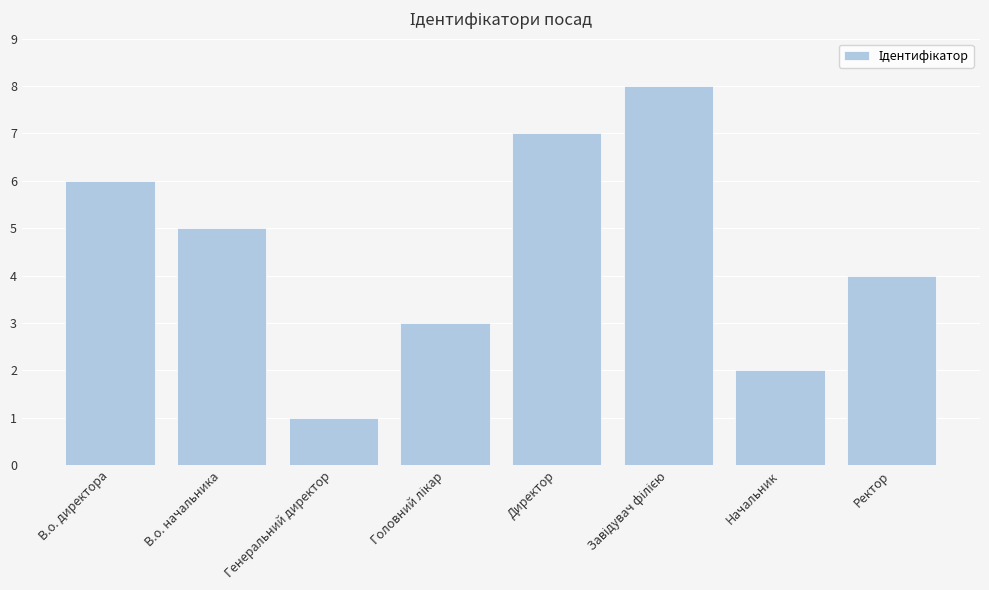

What is the greatest value displayed?

8